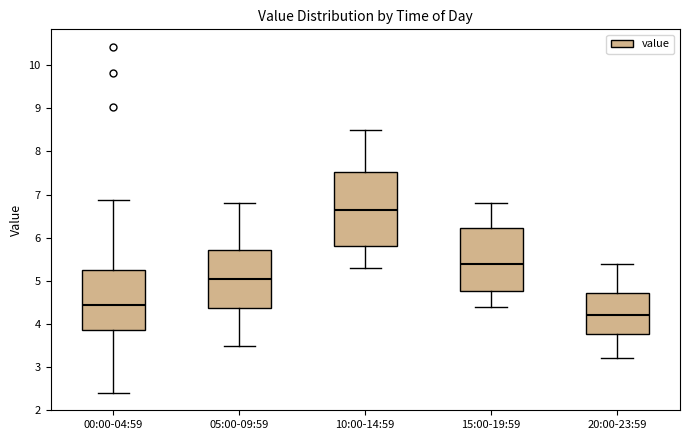

Reading left to right, transcribe this box plot: for each box, give where its median line is, the range the box spans, and where its two whiskers end, as read against the y-axis. The values are not printed on the chart, so give them approximately, as read against the axis.

00:00-04:59: median 4.5, box 3.9 to 5.2, whiskers 2.4 to 6.9
05:00-09:59: median 5.1, box 4.4 to 5.7, whiskers 3.5 to 6.8
10:00-14:59: median 6.7, box 5.8 to 7.5, whiskers 5.3 to 8.5
15:00-19:59: median 5.4, box 4.8 to 6.2, whiskers 4.4 to 6.8
20:00-23:59: median 4.2, box 3.8 to 4.7, whiskers 3.2 to 5.4